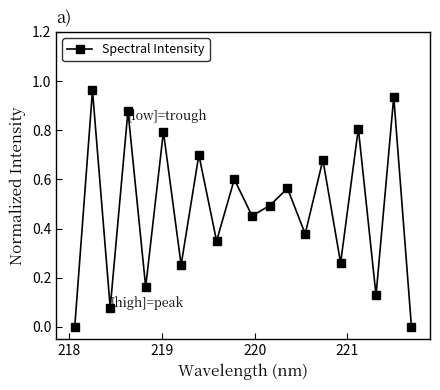

How many interior local peaks (higher than both neighbors) does the data have?

9